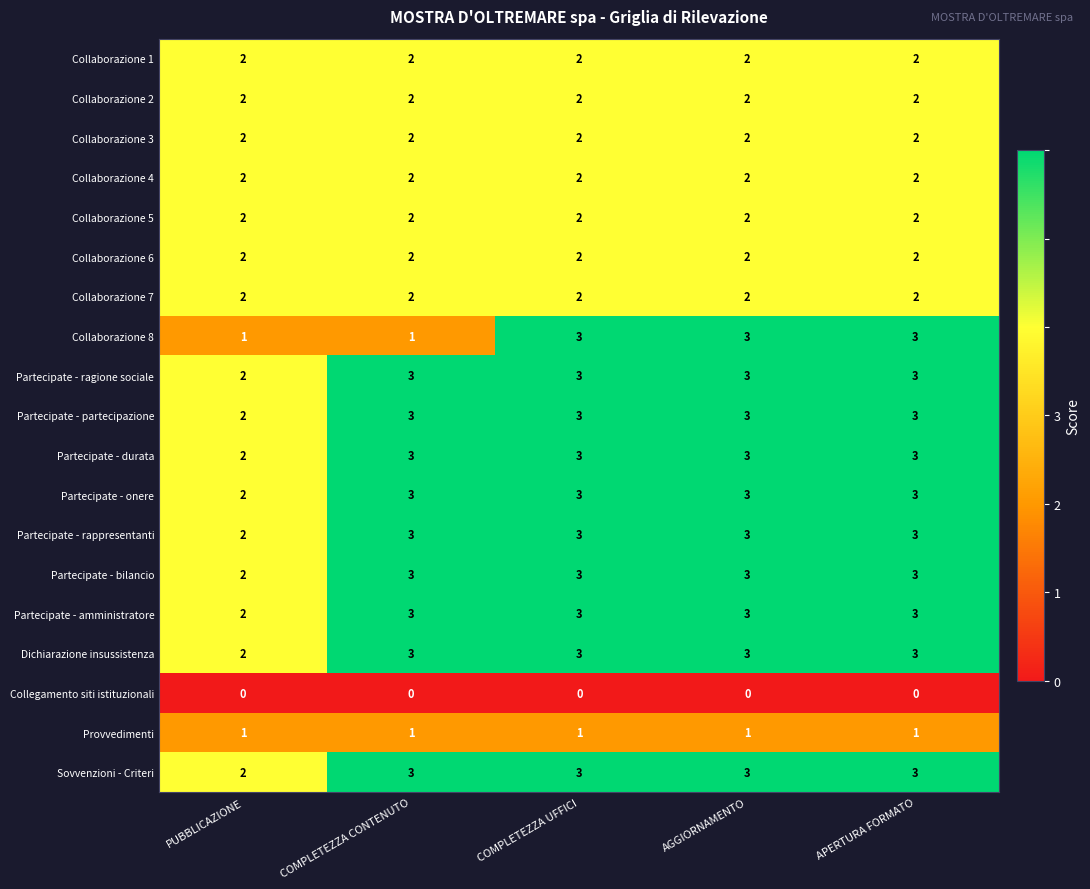

Which series has the largest range (max minus min)?

Collaborazione 8